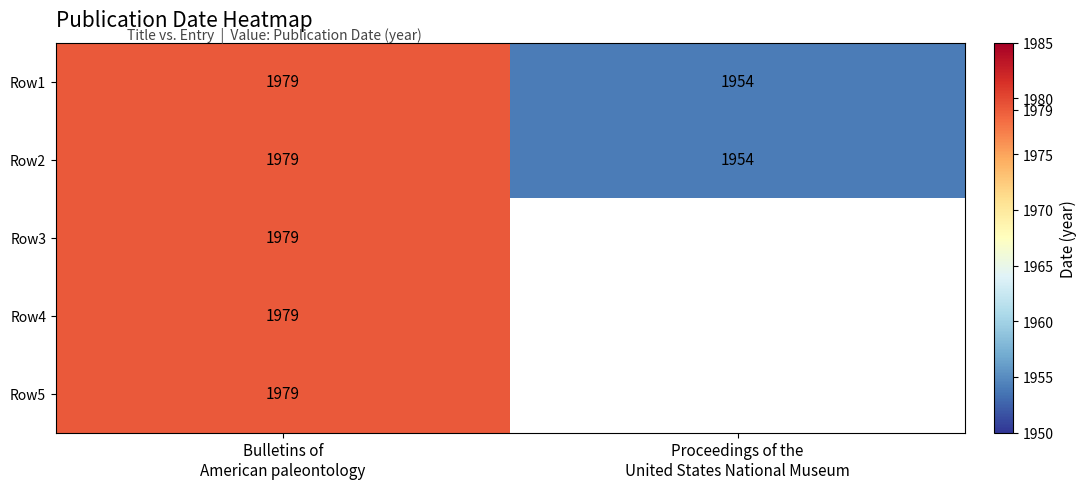

What is the lowest value of the Row1 series?

1954